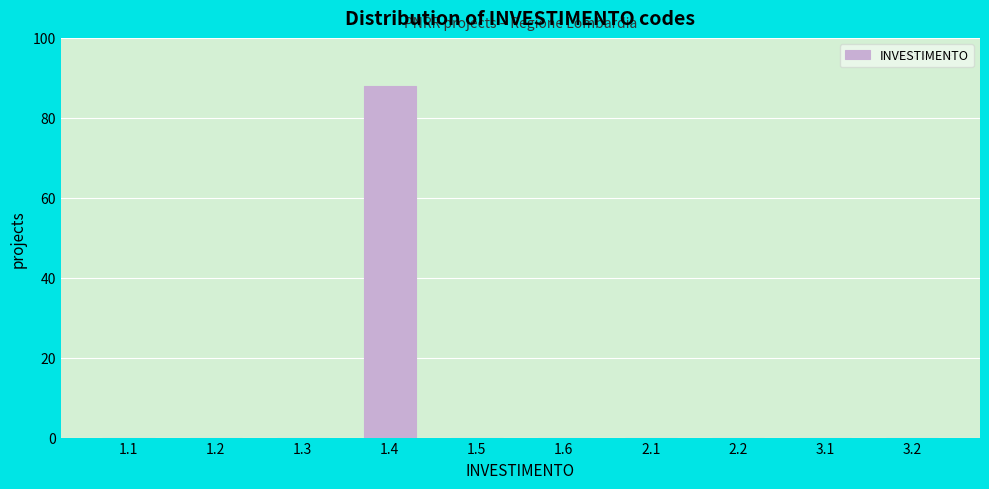

Reading left to right, what are all the values shown in this chart?

1.1=0	1.2=0	1.3=0	1.4=88	1.5=0	1.6=0	2.1=0	2.2=0	3.1=0	3.2=0